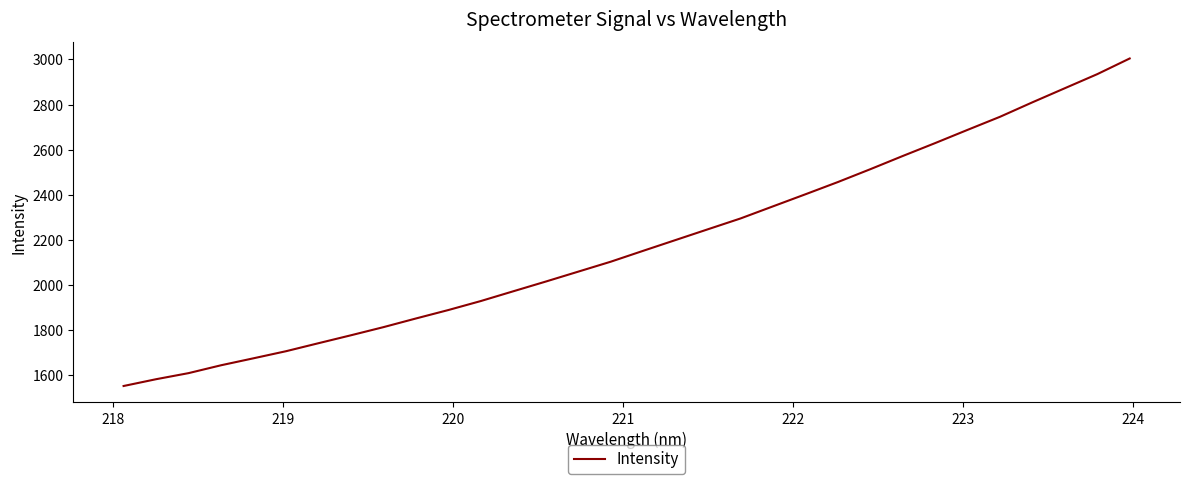

What is the smallest value displayed?

1552.5